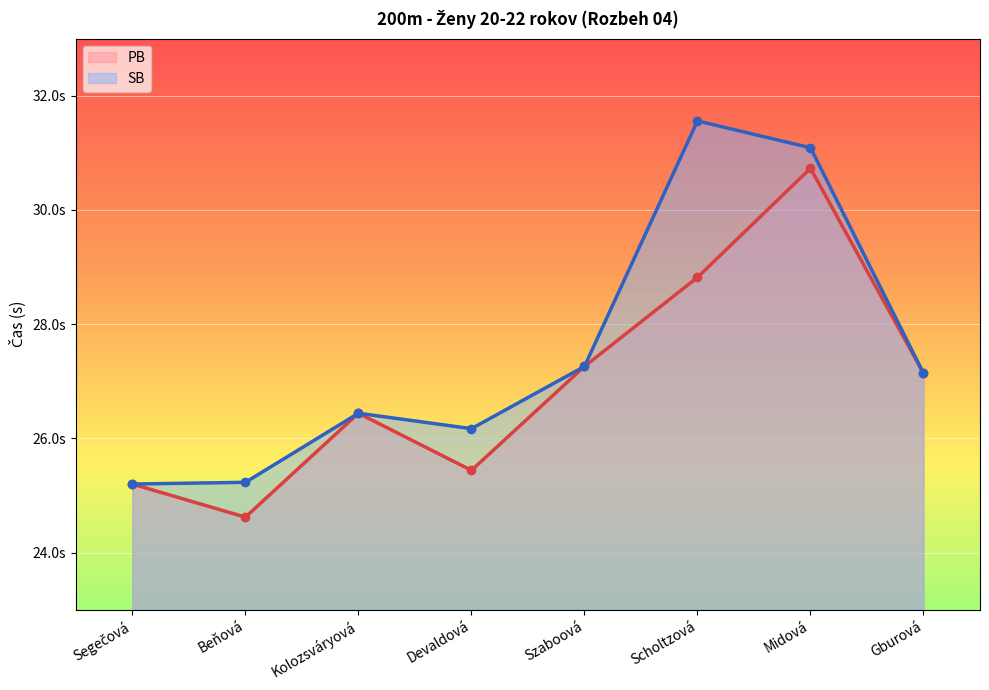

Where is SB nearest to the value 28?

Szaboová